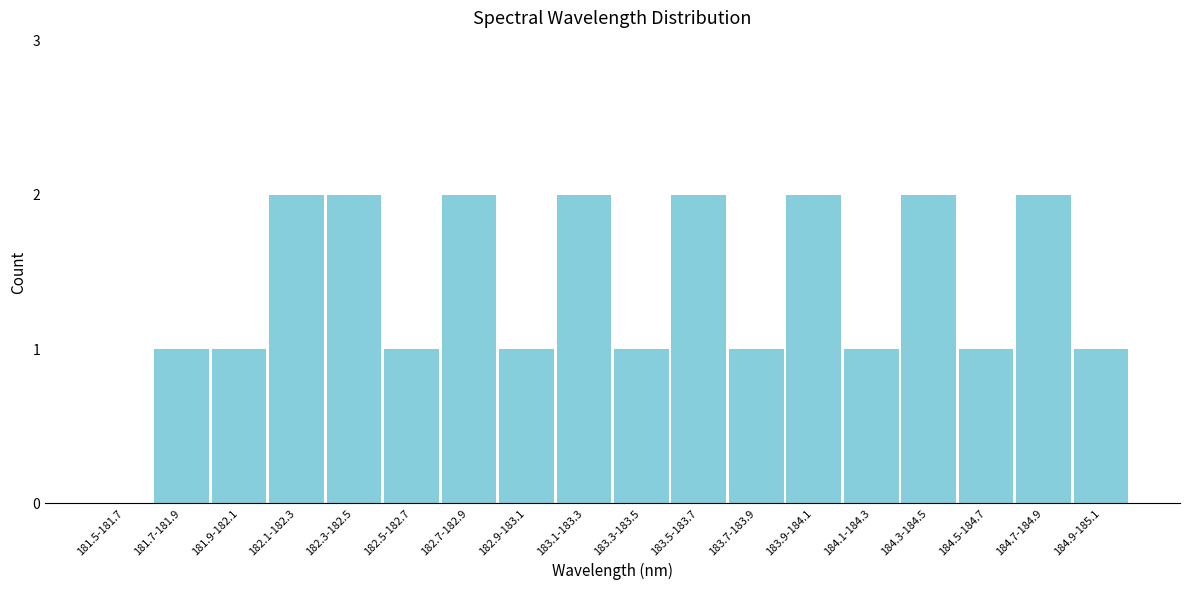

Reading left to right, what are all the values shown in this chart?

181.5-181.7=0	181.7-181.9=1	181.9-182.1=1	182.1-182.3=2	182.3-182.5=2	182.5-182.7=1	182.7-182.9=2	182.9-183.1=1	183.1-183.3=2	183.3-183.5=1	183.5-183.7=2	183.7-183.9=1	183.9-184.1=2	184.1-184.3=1	184.3-184.5=2	184.5-184.7=1	184.7-184.9=2	184.9-185.1=1